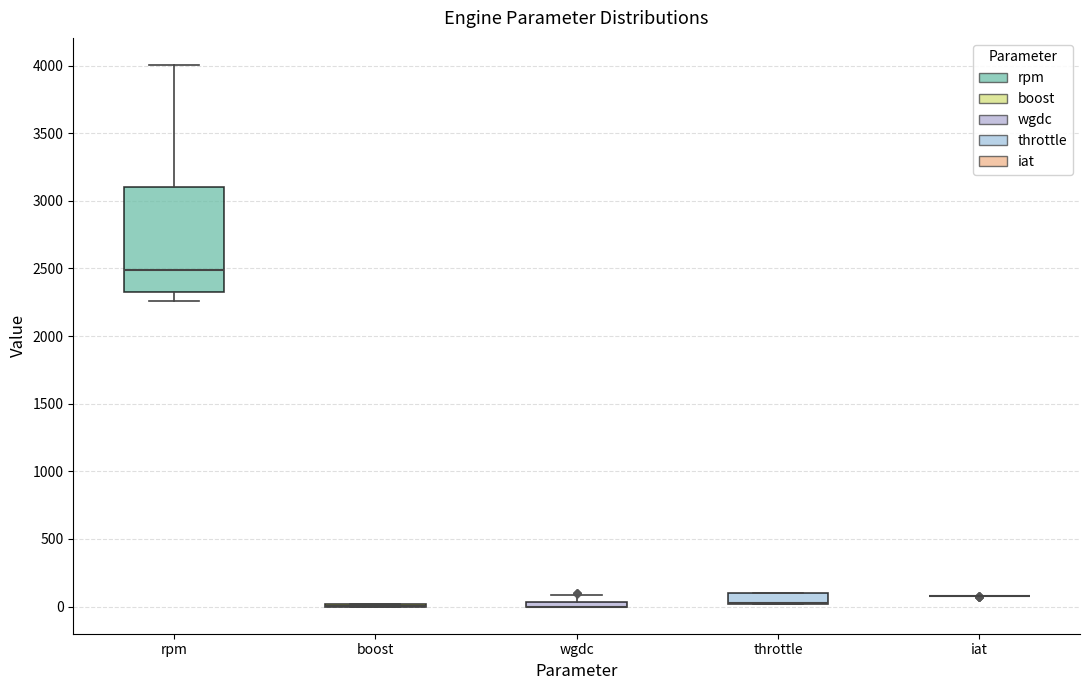

Where is the upper edge of the box for throttle on the y-axis? The values are not printed on the chart, so give them approximately, as read against the axis.

100